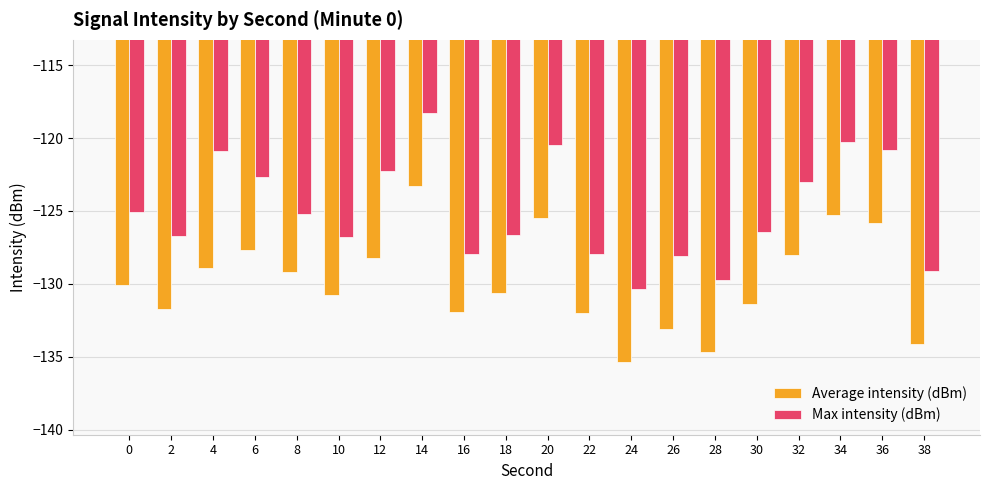

What is the minimum value for Average intensity (dBm)?

-135.3